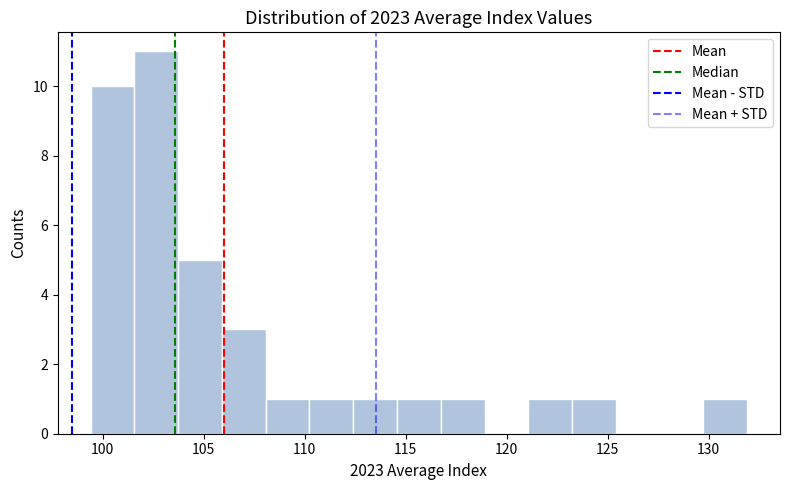

Reading left to right, list every bar in this chart as the range it spans on the x-axis followed by its height. Neither the bar edges nor the heights are printed on the chart, so give them approximately, as read against the axes.

99.5 to 101.5: 10
101.5 to 103.5: 11
103.5 to 106.0: 5
106.0 to 108.0: 3
108.0 to 110.0: 1
110.0 to 112.5: 1
112.5 to 114.5: 1
114.5 to 116.5: 1
116.5 to 119.0: 1
119.0 to 121.0: 0
121.0 to 123.0: 1
123.0 to 125.5: 1
125.5 to 127.5: 0
127.5 to 129.5: 0
129.5 to 132.0: 1